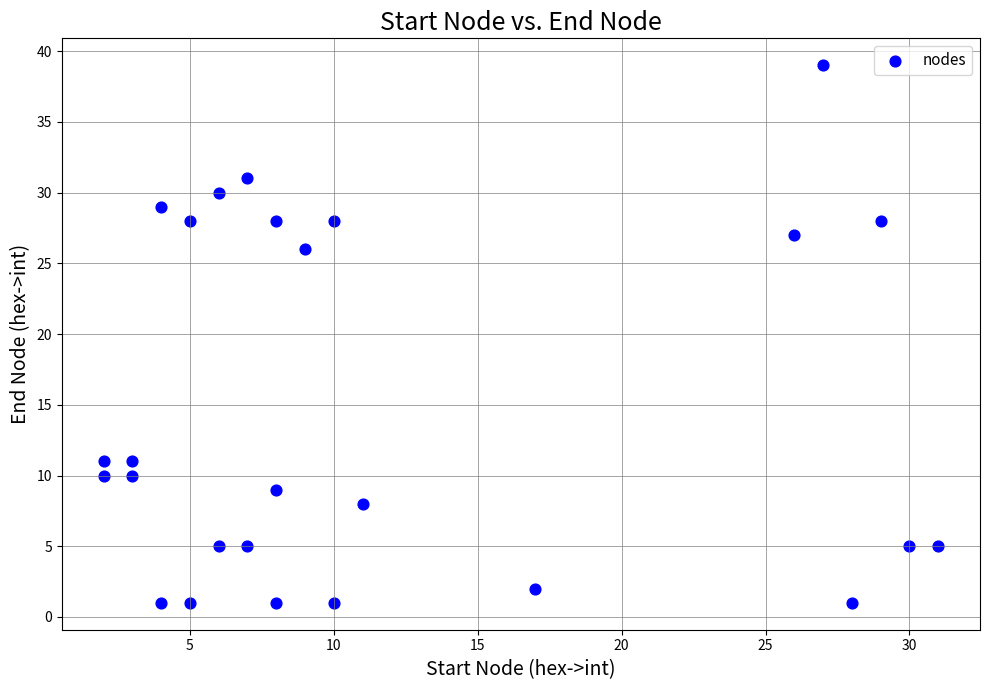

What Y value in the scatter plot is closest to 20?

26